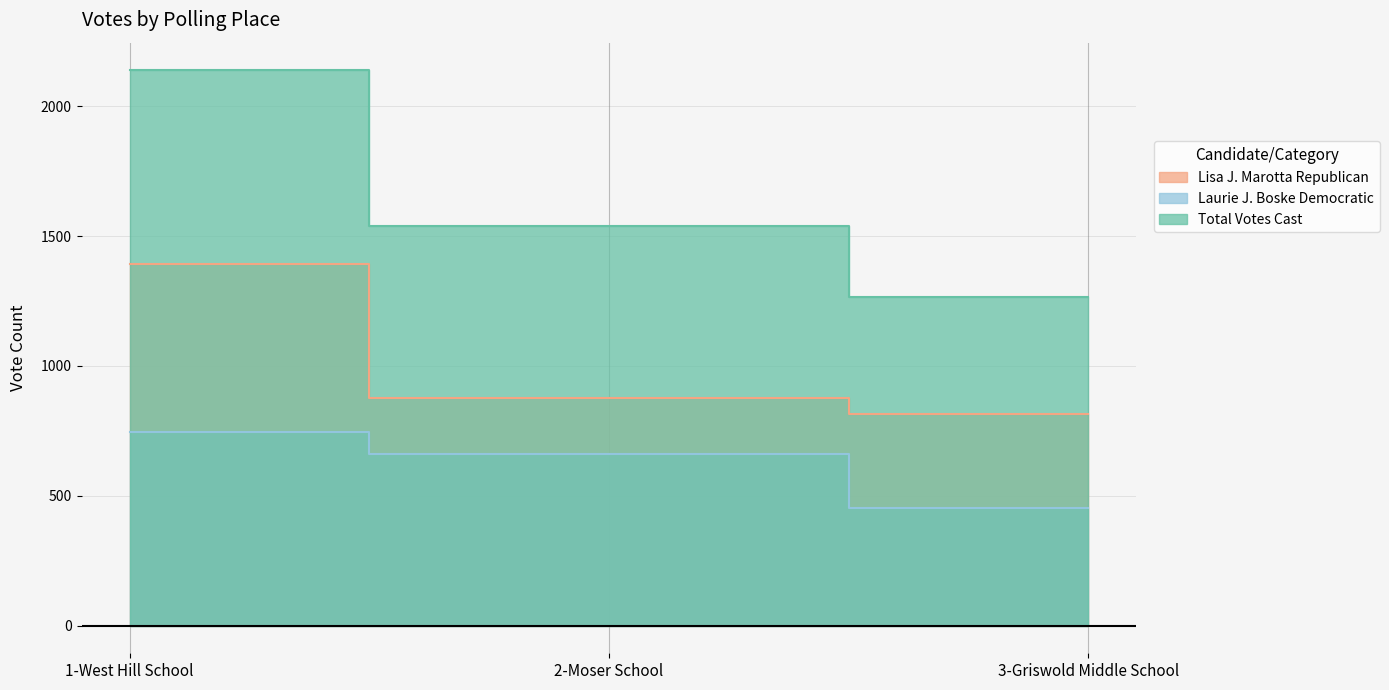

Where does the Laurie J. Boske Democratic series first go above 661?

1-West Hill School